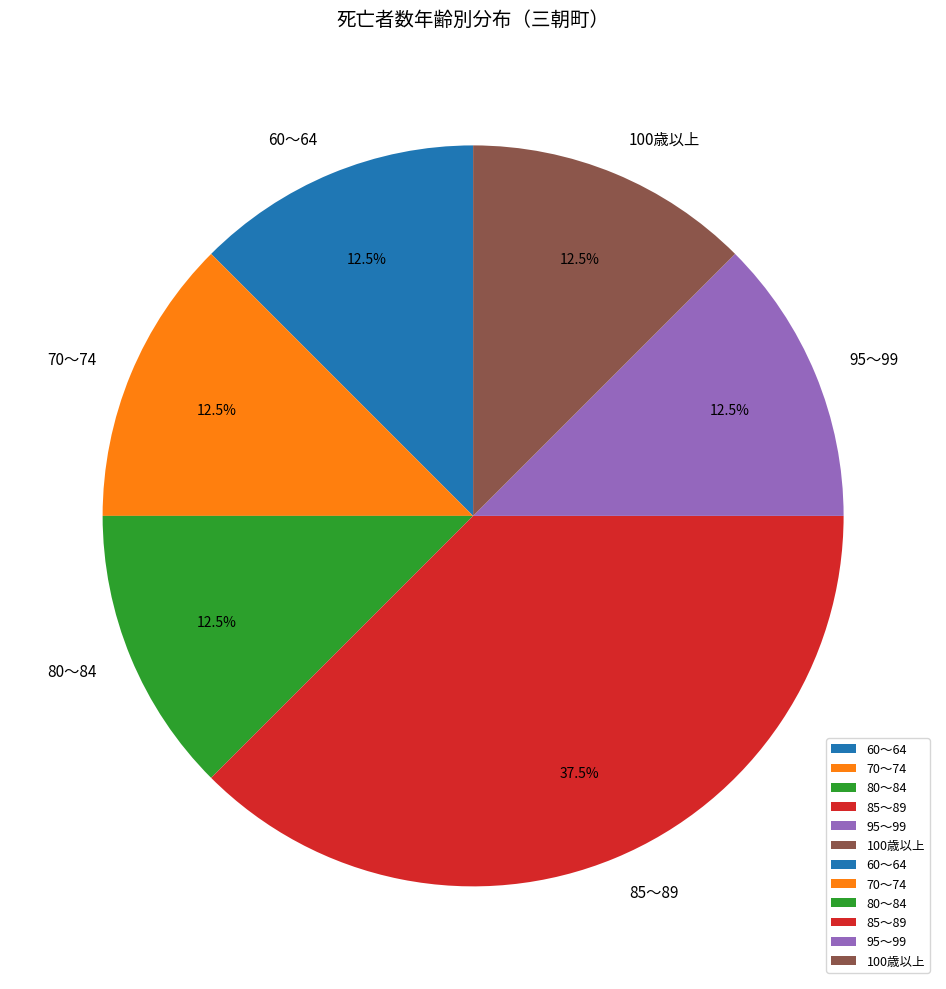

How many slices are in this pie chart?

6